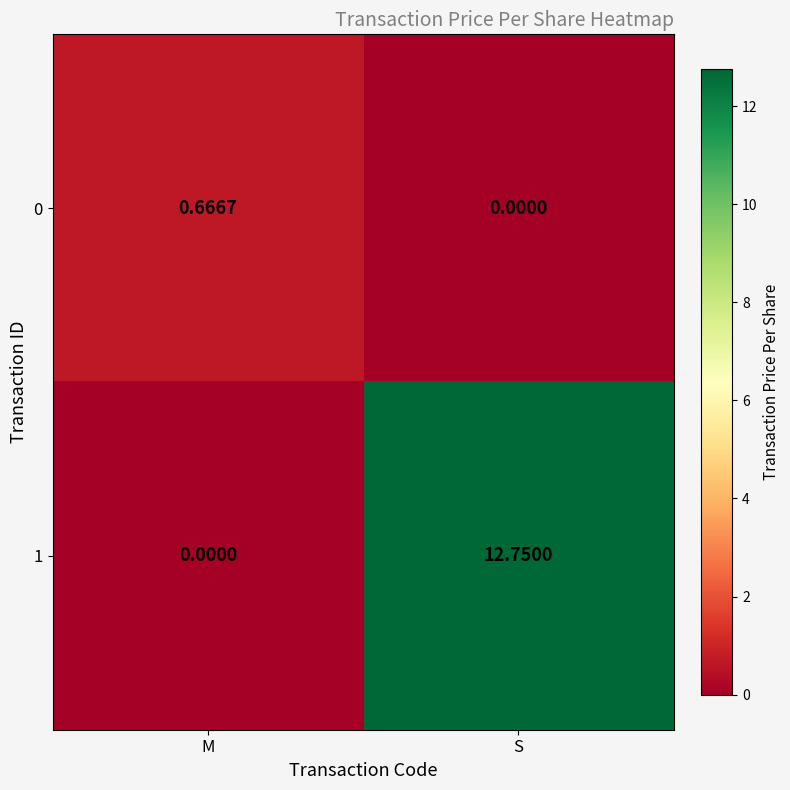

At which category is the sum across all series the highest?

S